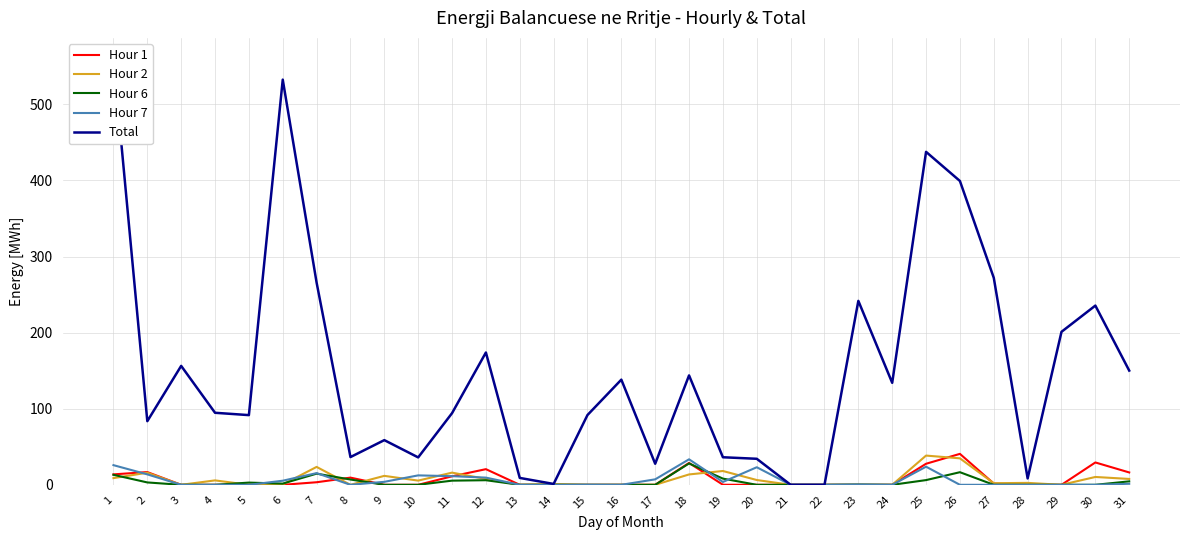

Rank the series at 9 from lowest to highest value.

Hour 1, Hour 6, Hour 7, Hour 2, Total